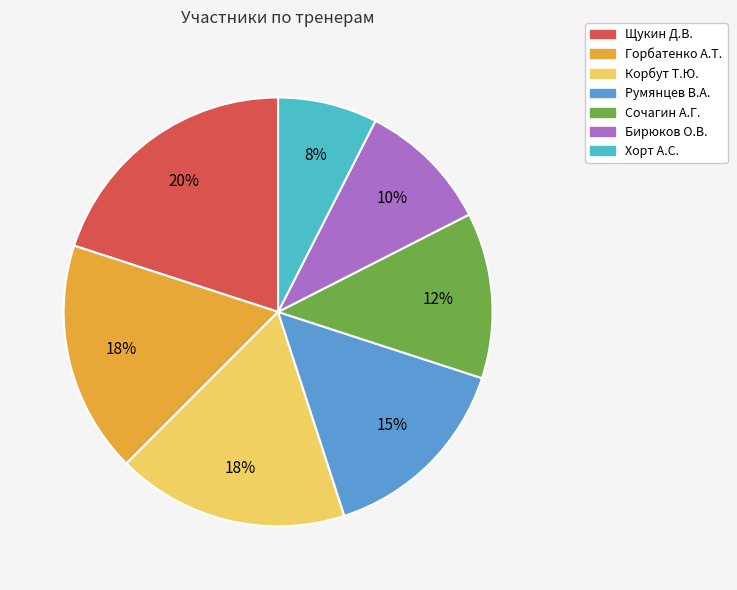

To the nearest percent, what is the average slice percentage?

14%